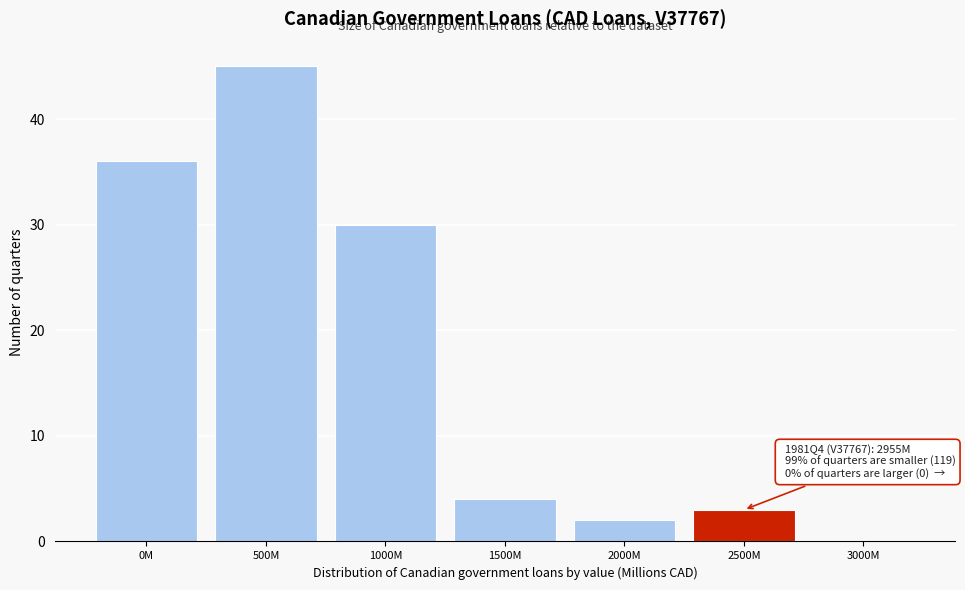

Reading left to right, extract all data points from this chart.

0M=36	500M=45	1000M=30	1500M=4	2000M=2	2500M=3	3000M=0